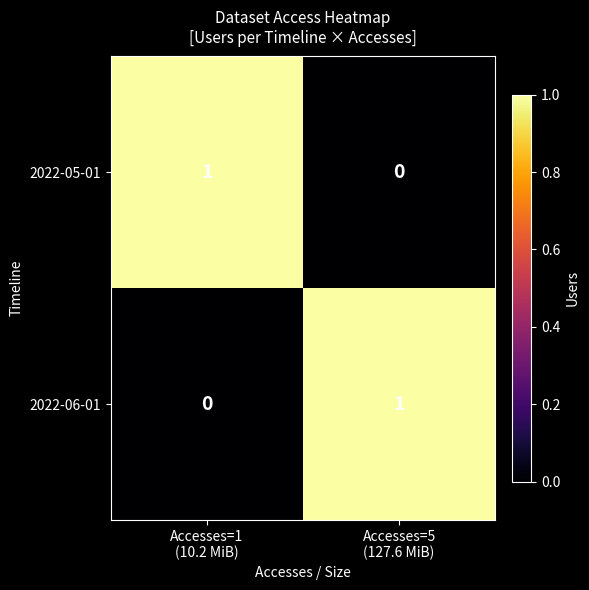

Count the number of data series in this chart.

2